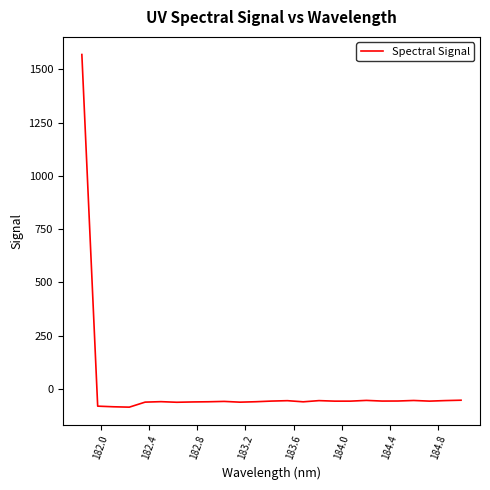

What is the smallest value displayed?

-86.4